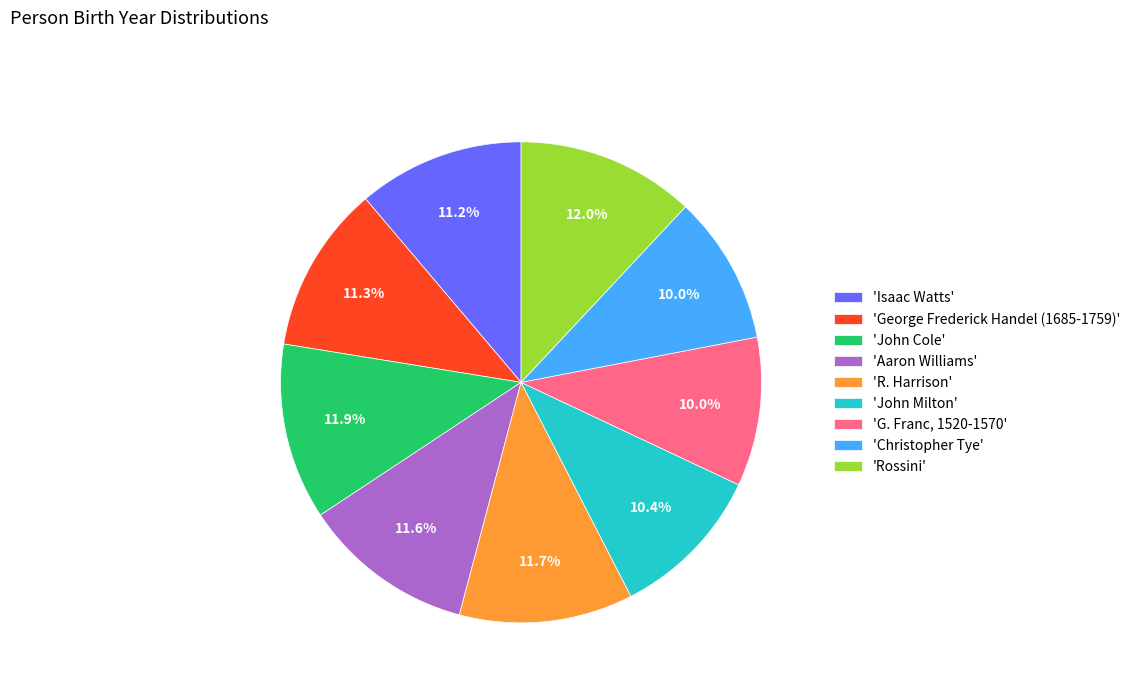

Is 'G. Franc, 1520-1570' the majority of the pie?

No